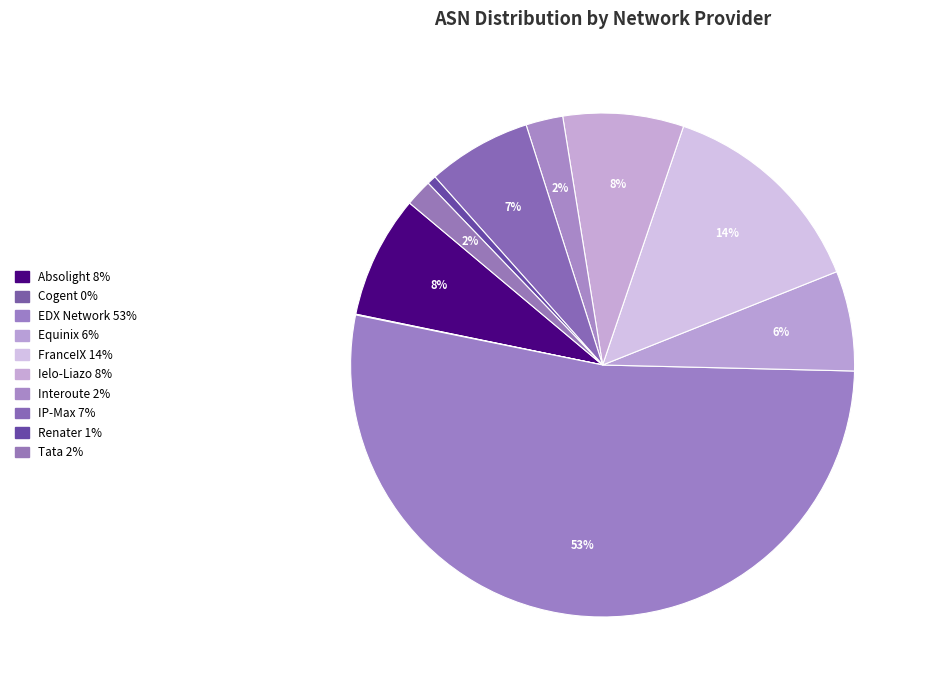

The Cogent slice represents 0% of the pie. True or false?

True